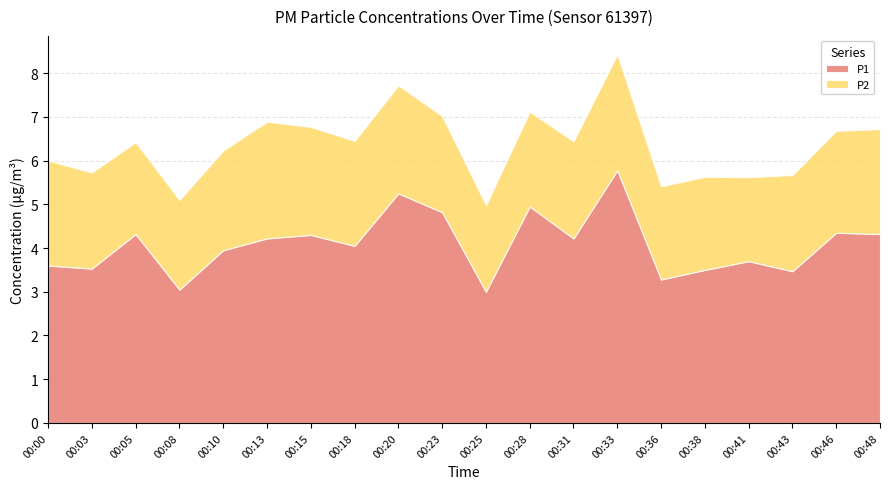

Reading left to right, what are all the values shown in this chart?

P1: 3.6	3.5	4.3	3.0	4.0	4.2	4.3	4.0	5.2	4.8	3.0	5.0	4.2	5.8	3.3	3.5	3.7	3.5	4.3	4.3
P2: 2.4	2.2	2.1	2.0	2.3	2.7	2.5	2.4	2.5	2.2	2.0	2.2	2.2	2.6	2.1	2.1	1.9	2.2	2.3	2.4